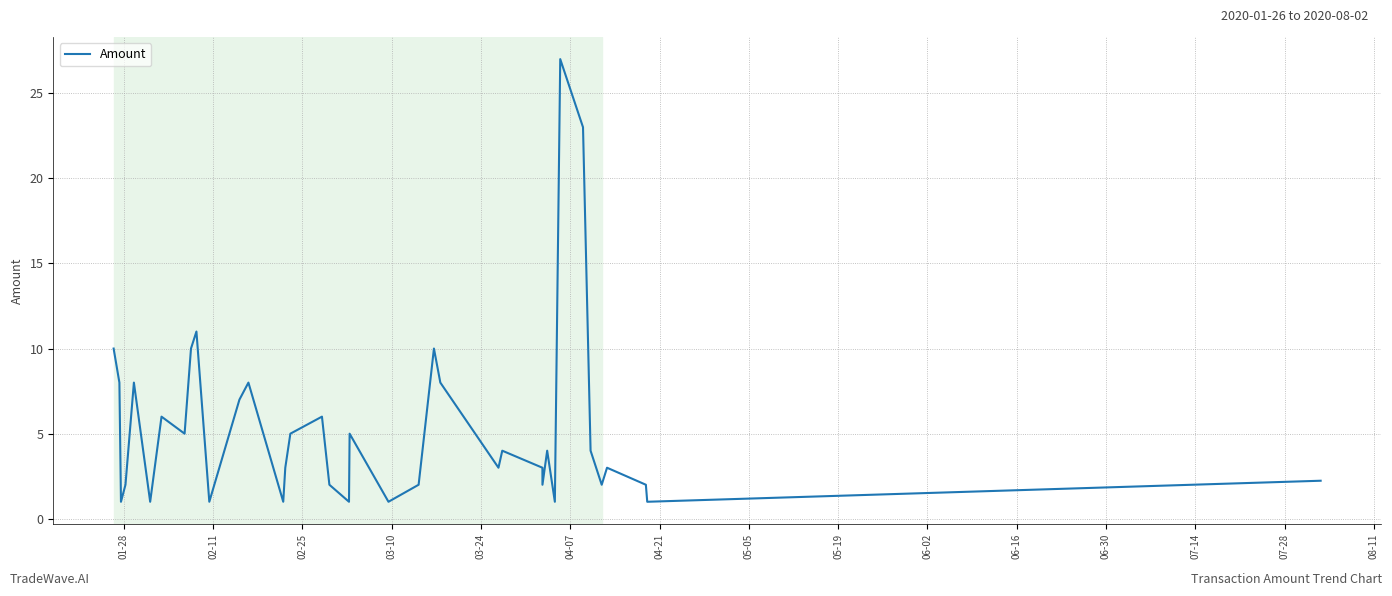

What is the greatest value displayed?

27.0